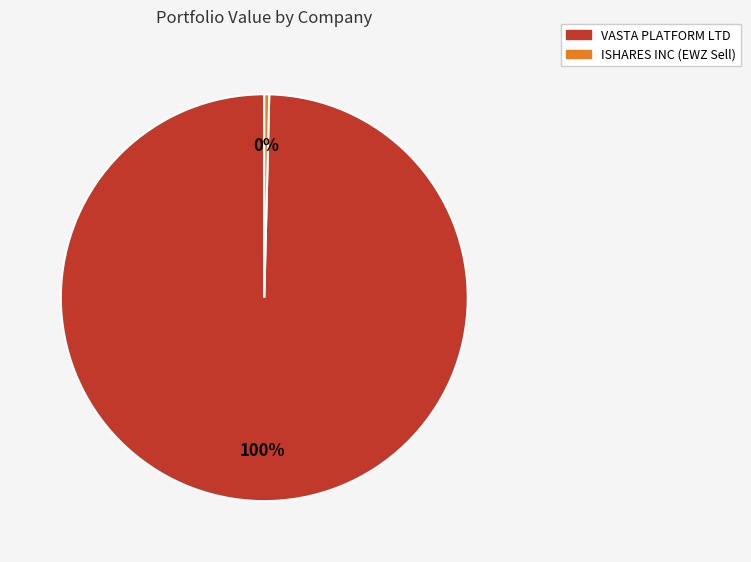

Does VASTA PLATFORM LTD account for over 50% of the chart?

Yes